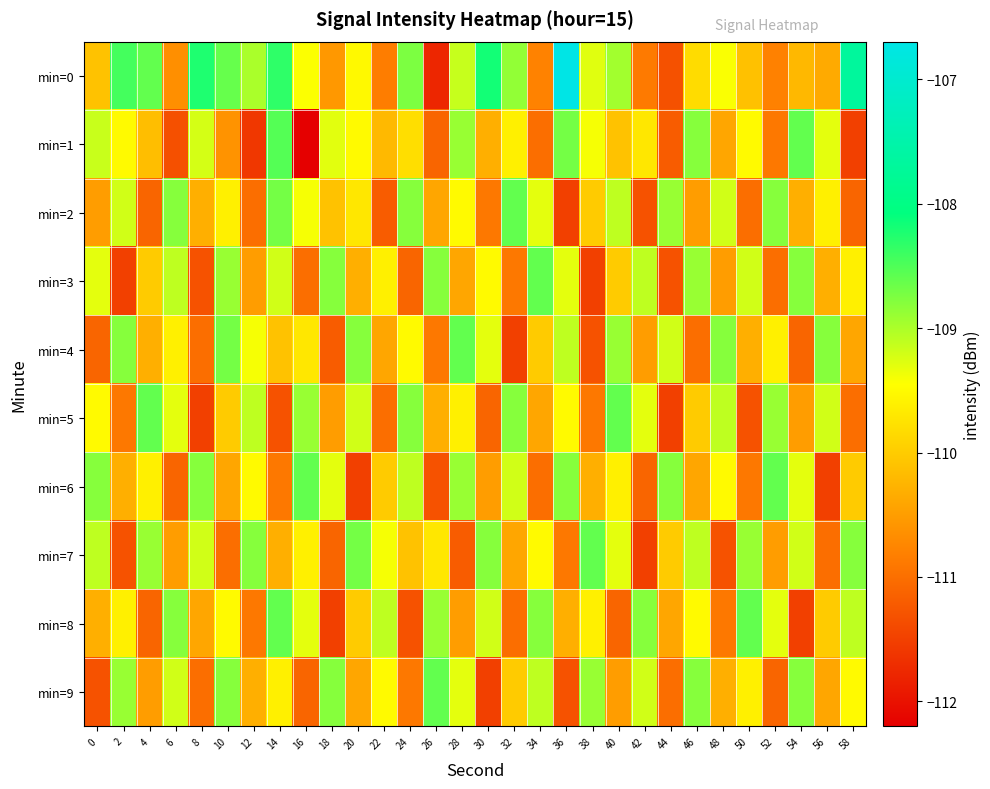

Which series has the largest total across all categories?

min=0